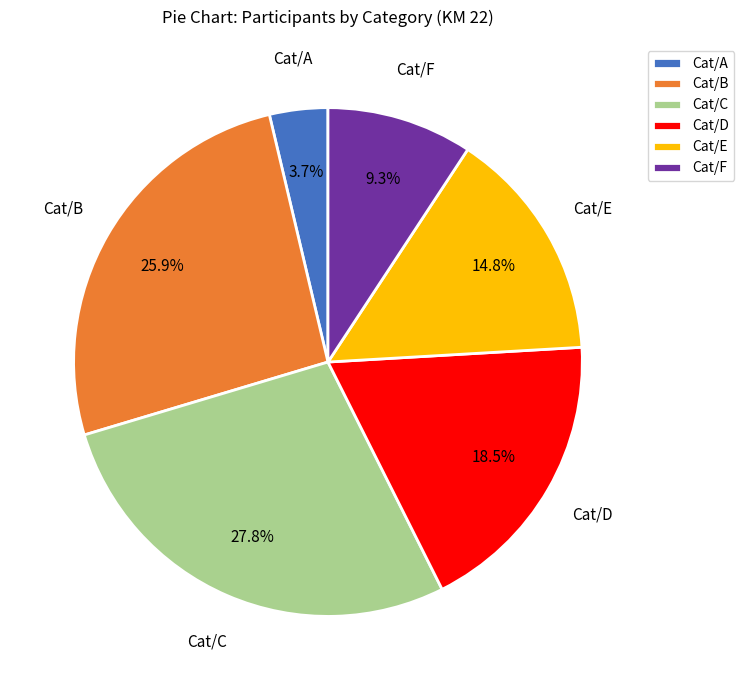

To the nearest percent, what is the difference between the largest and smallest slice percentages?

24%